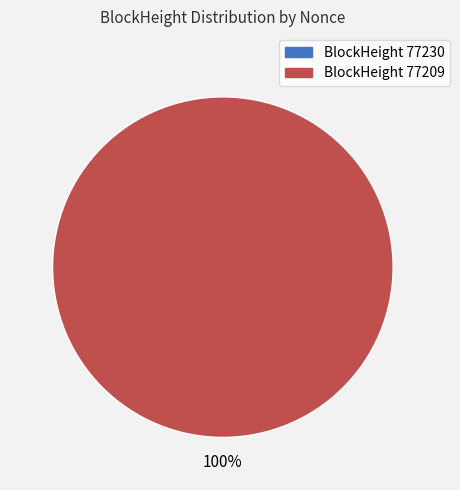

True or false: 77209 accounts for 100% of the total.

True